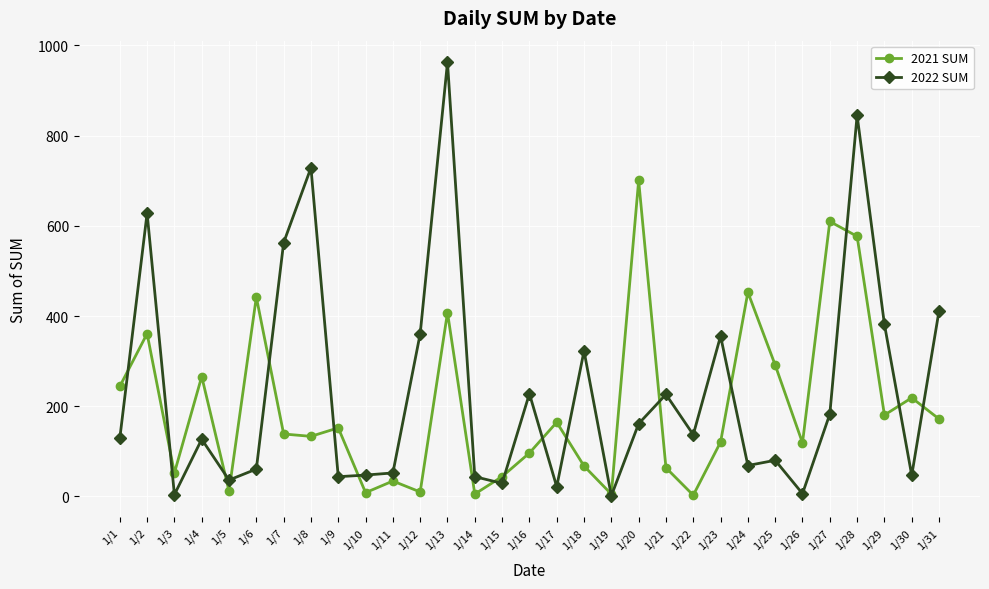

What is the average value of the 2022 SUM series?

235.2